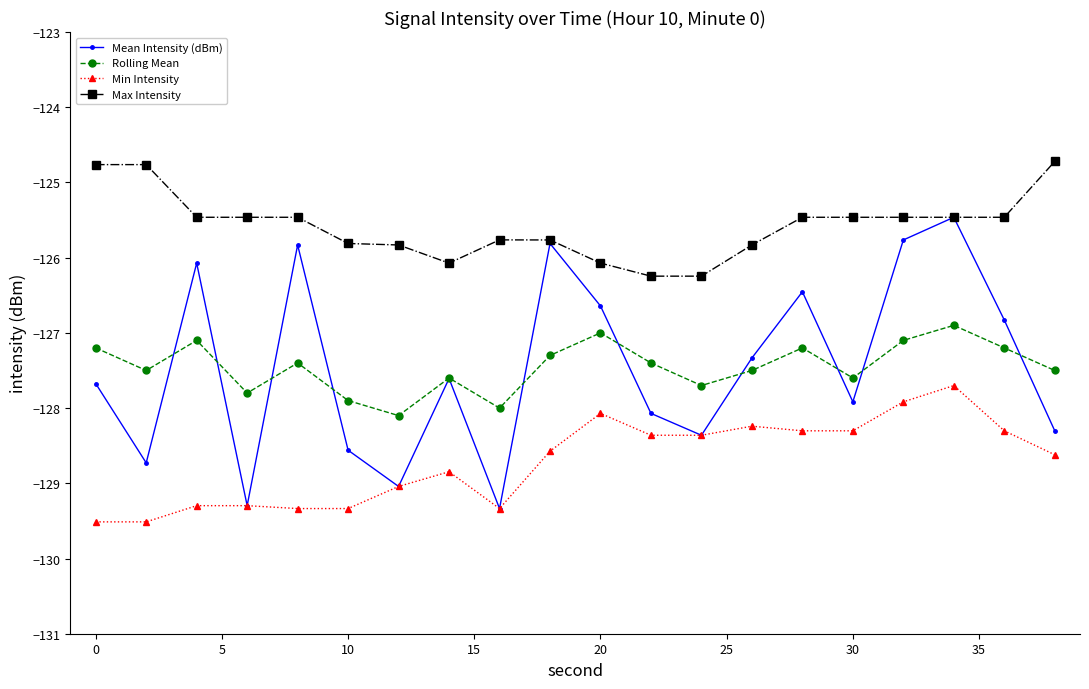

Count the number of categories in the chart.

20